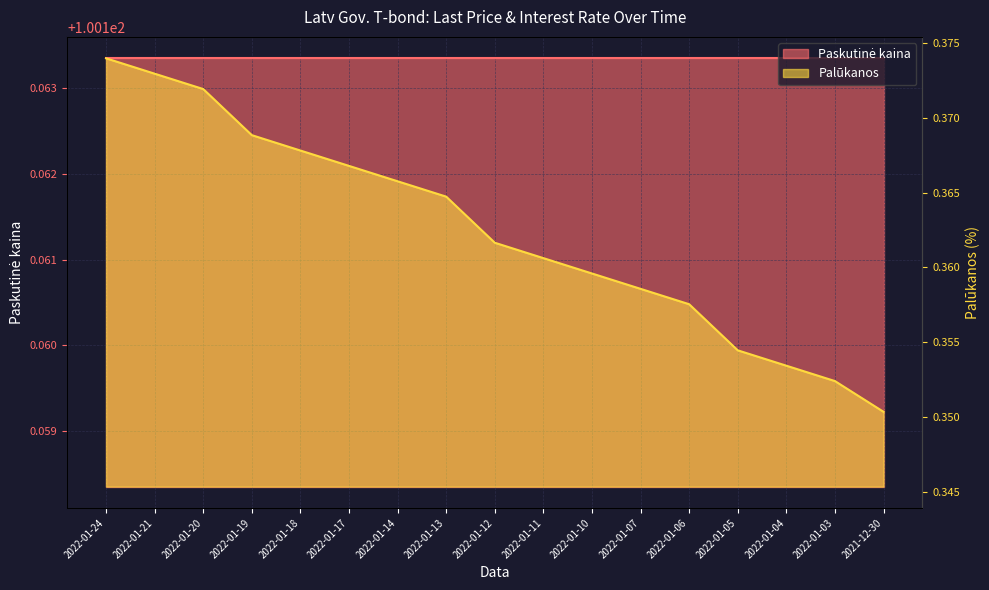

The value at 2022-01-12 is 0.4. True or false?

True